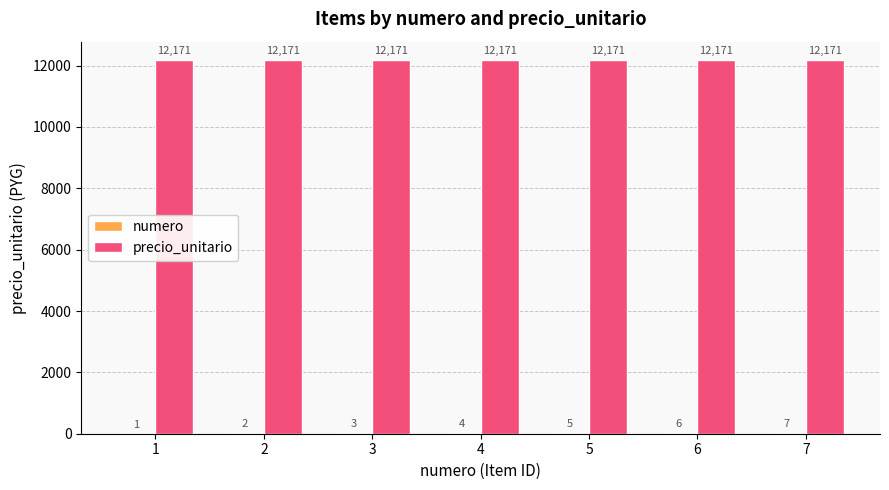

Count the number of categories in the chart.

7